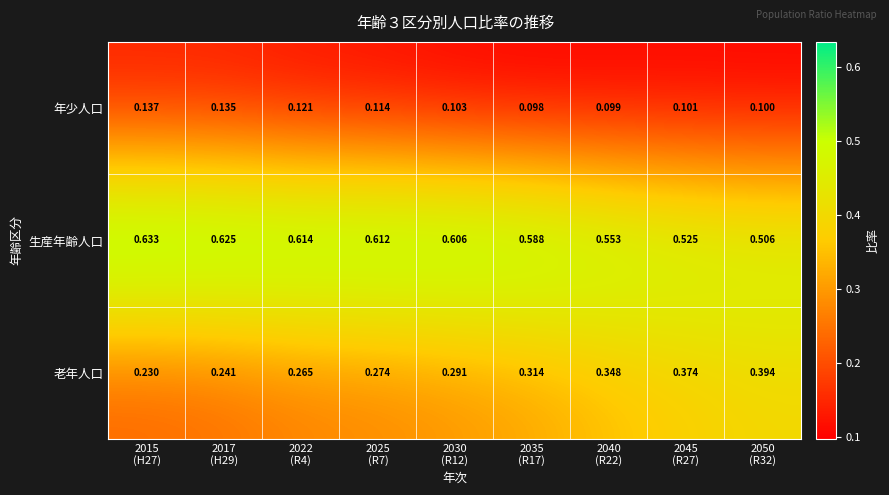

Which series has the largest total across all categories?

生産年齢人口